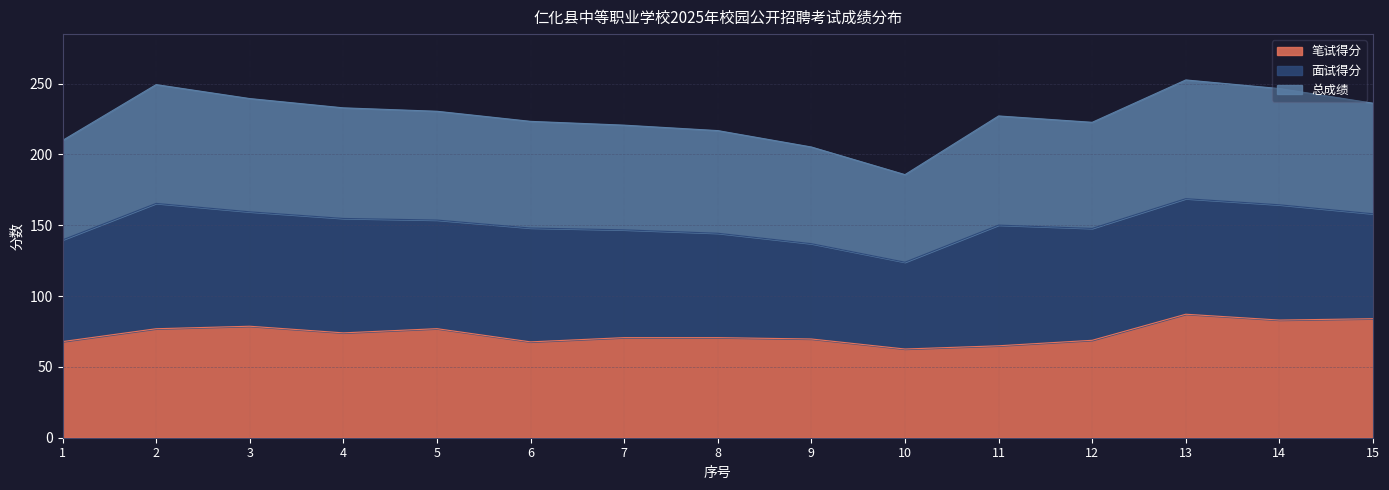

The 笔试得分 series shows 70.7 at 8. True or false?

True